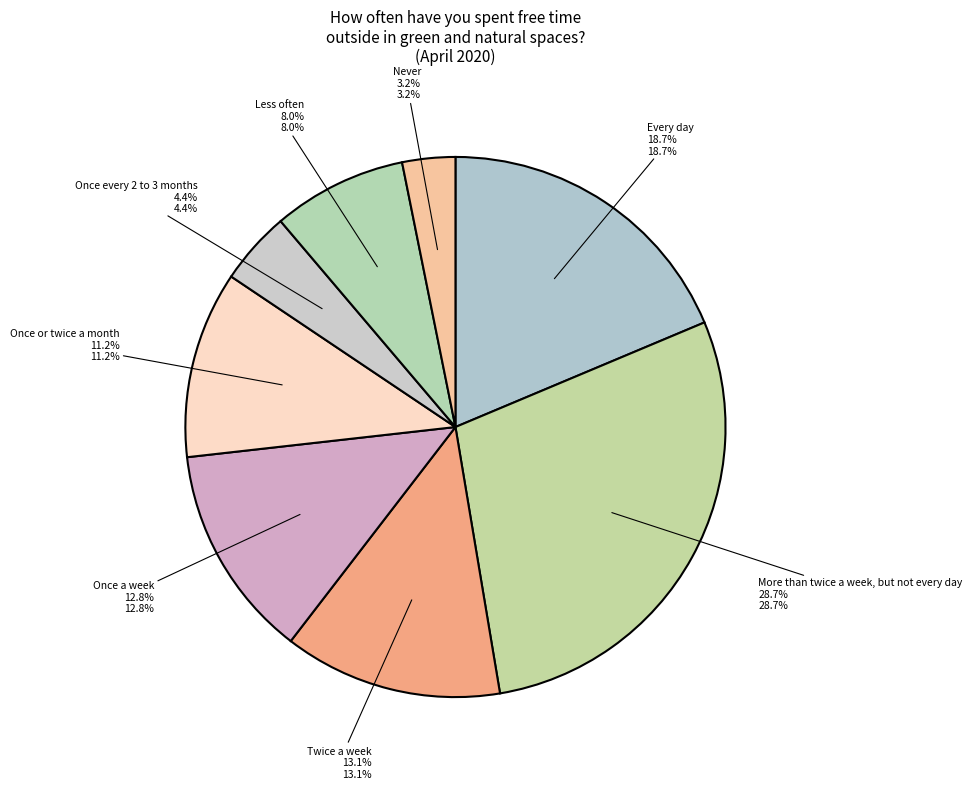

What portion of the pie excludes Every day?

81.3%